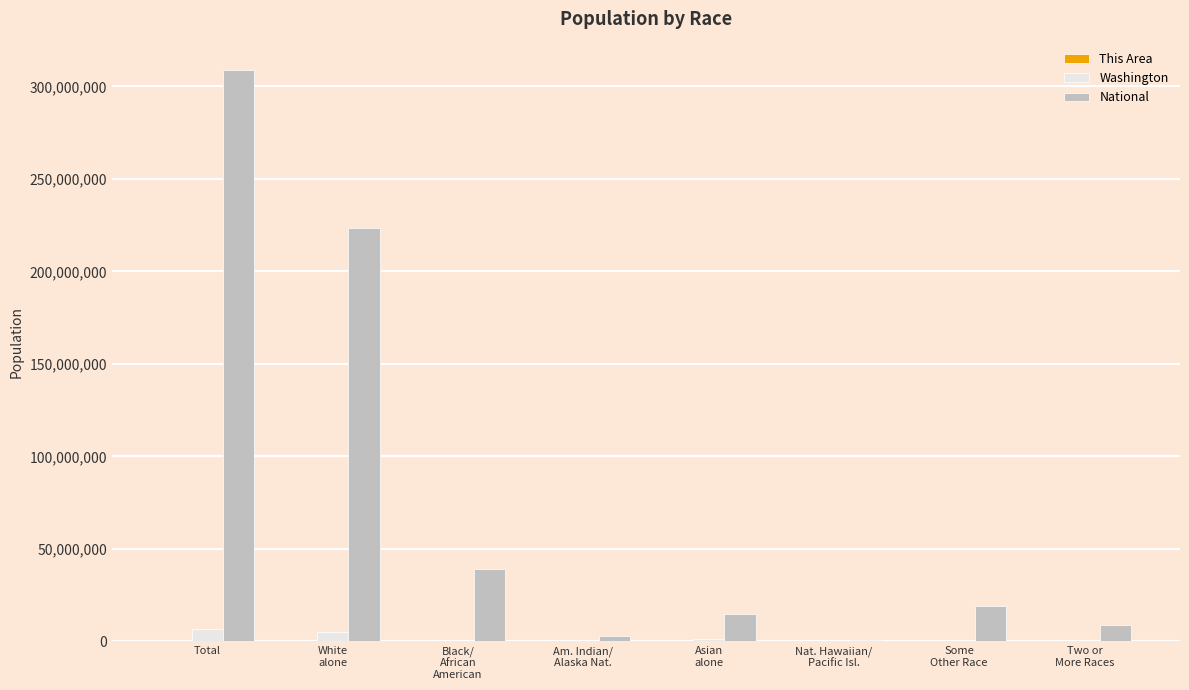

What is the highest value of the Washington series?

6724540